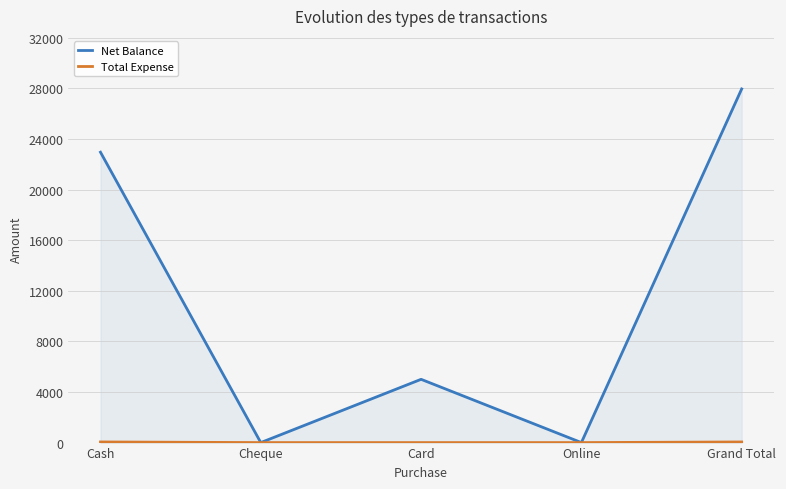

Does the chart have visible grid lines?

Yes